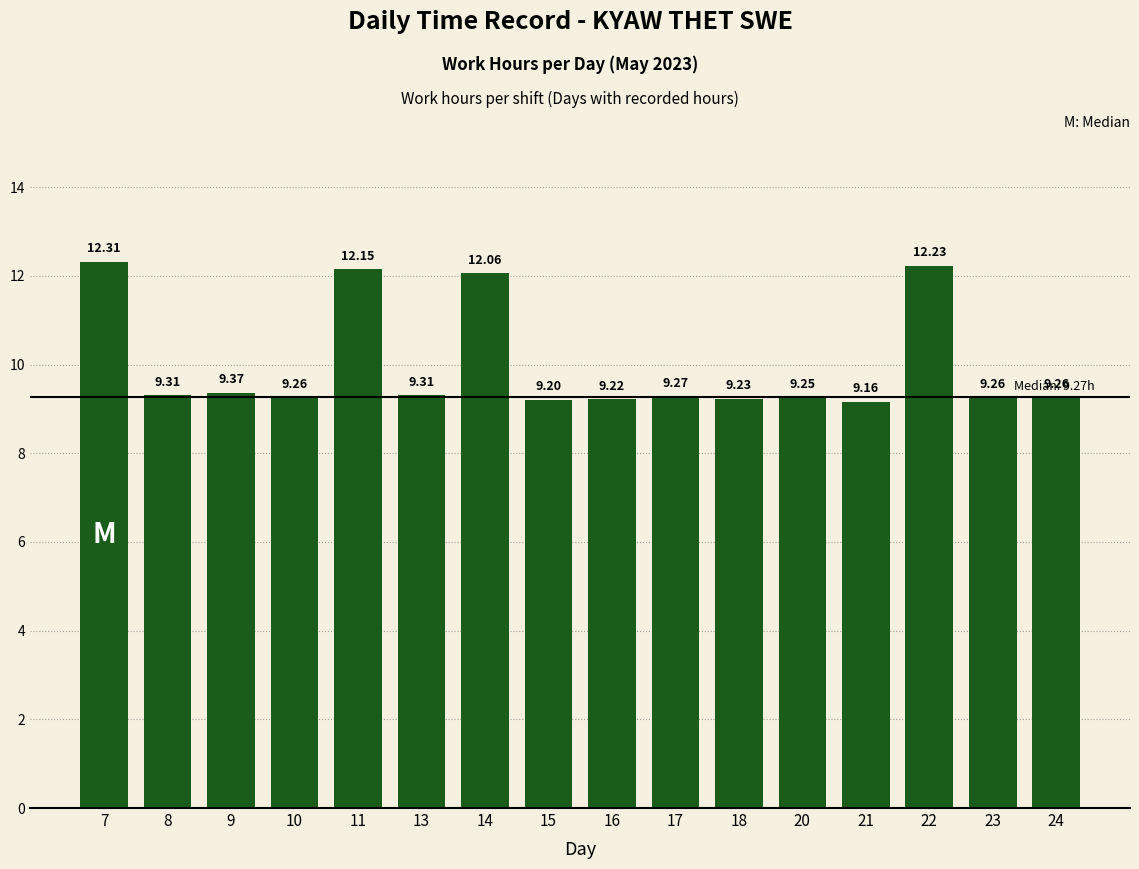

What is the average value?

10.0